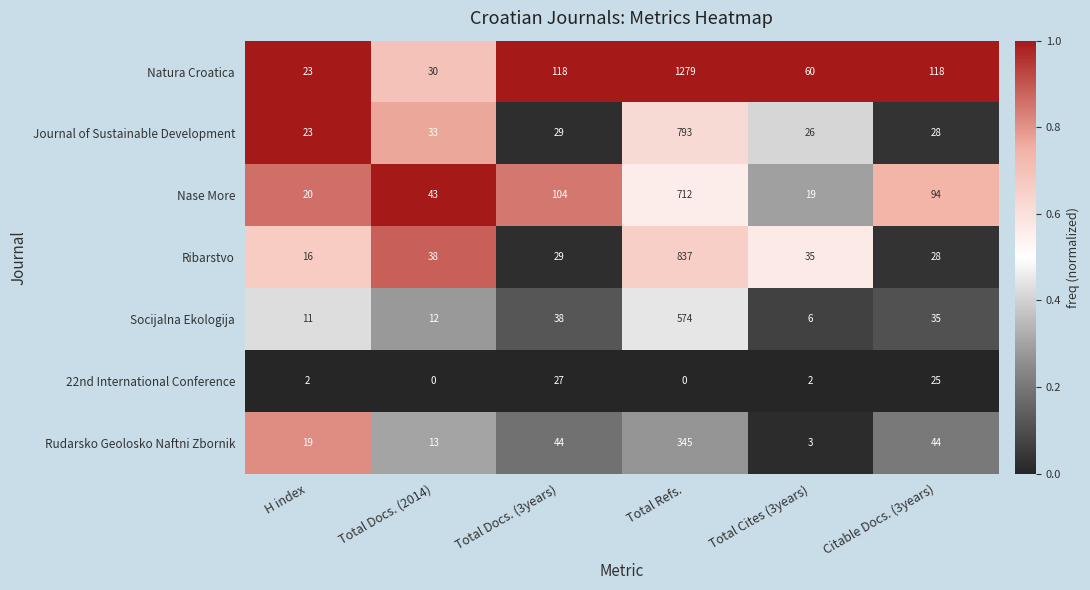

True or false: Rudarsko Geolosko Naftni Zbornik has a value of 4 at Total Cites (3years).

False